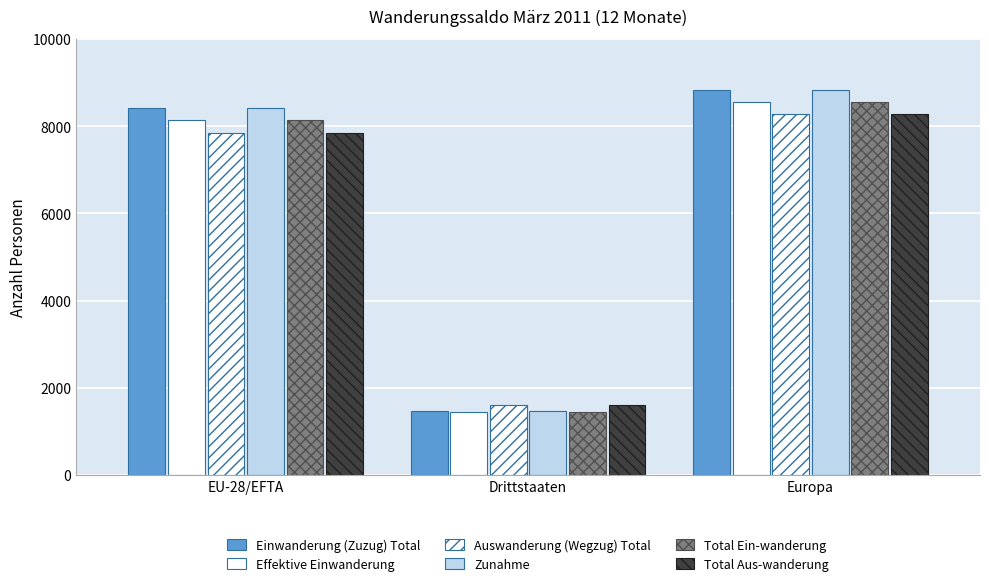

How many groups of bars are there?

3